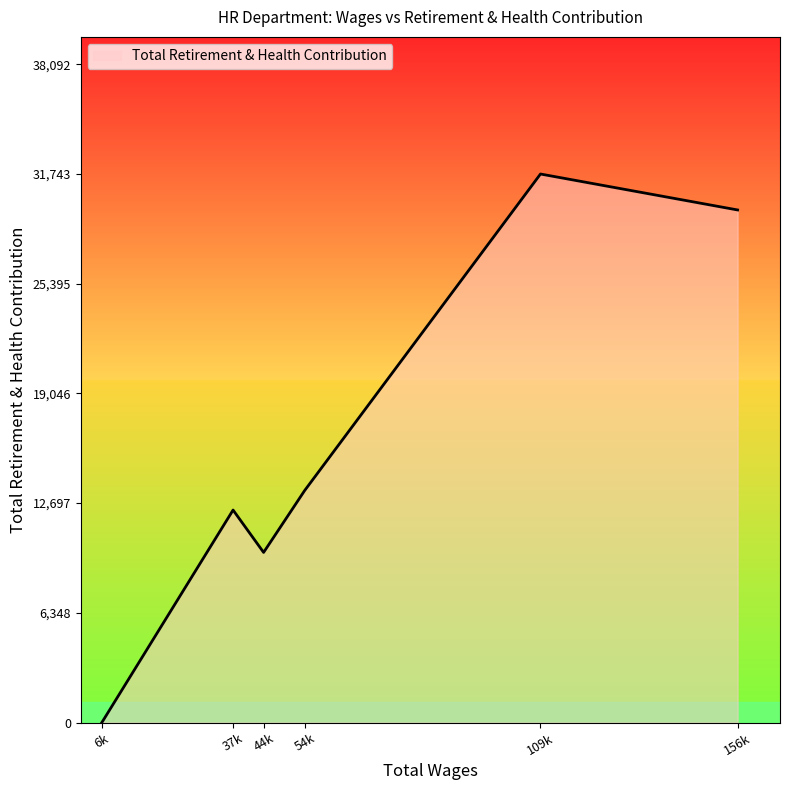

Approximately how many times larger is the value at 156k compared to 54k?

2.2